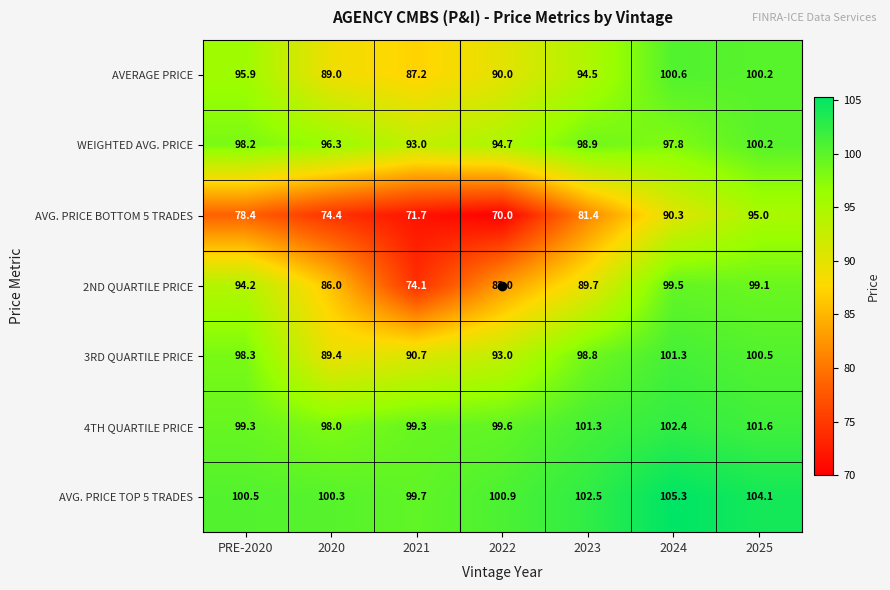

Which series has the largest range (max minus min)?

2ND QUARTILE PRICE